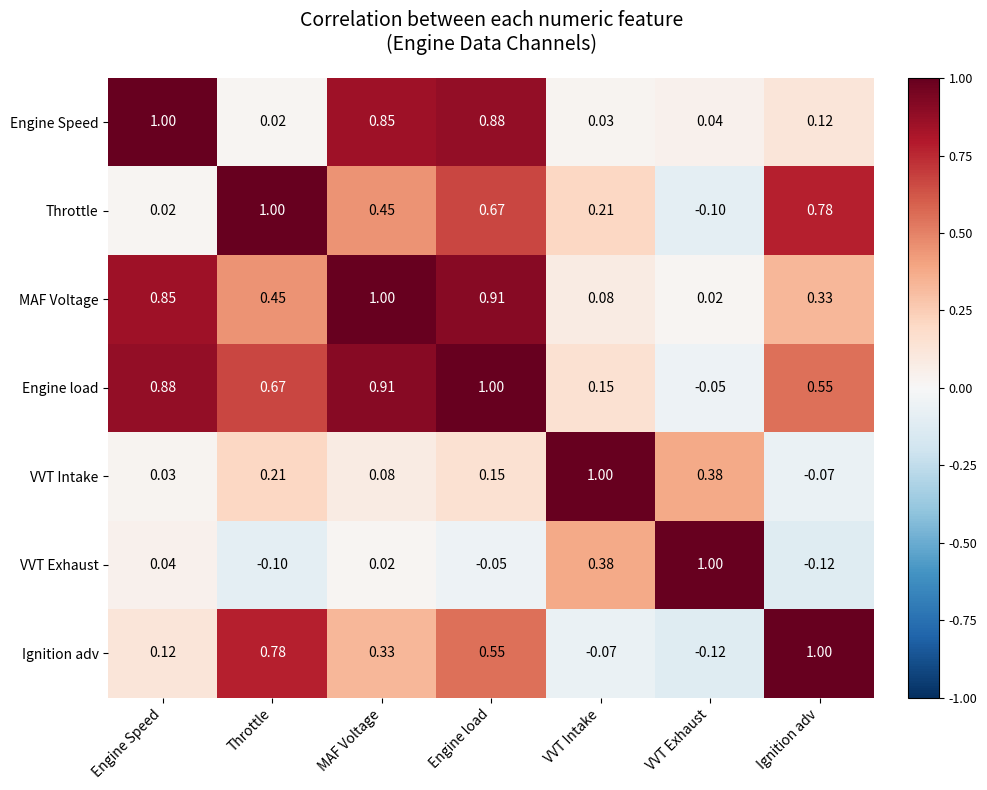

At which label is VVT Intake closest to 0?

Engine Speed